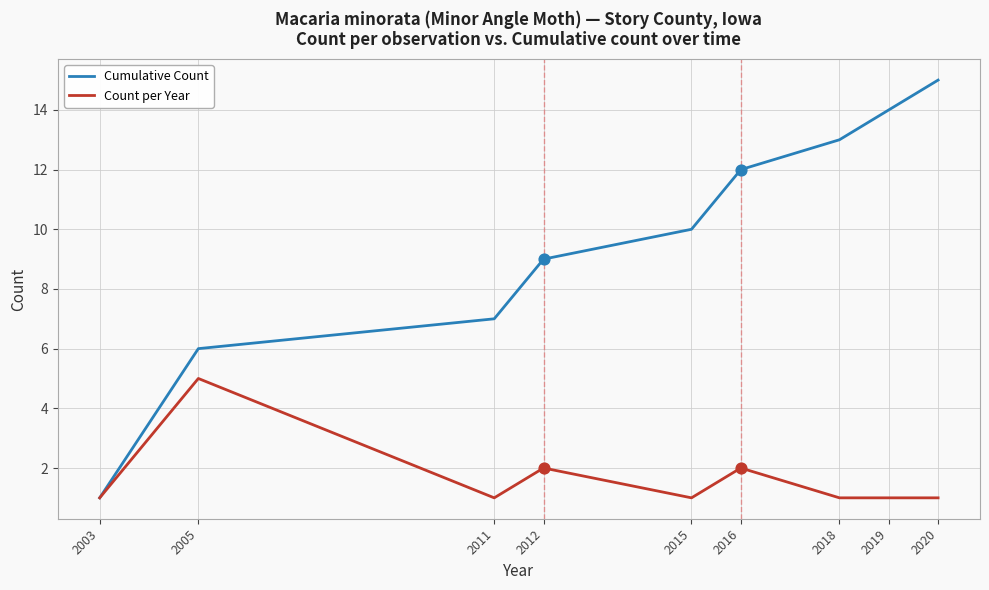

At how many categories does at least one series exceed 4?

8